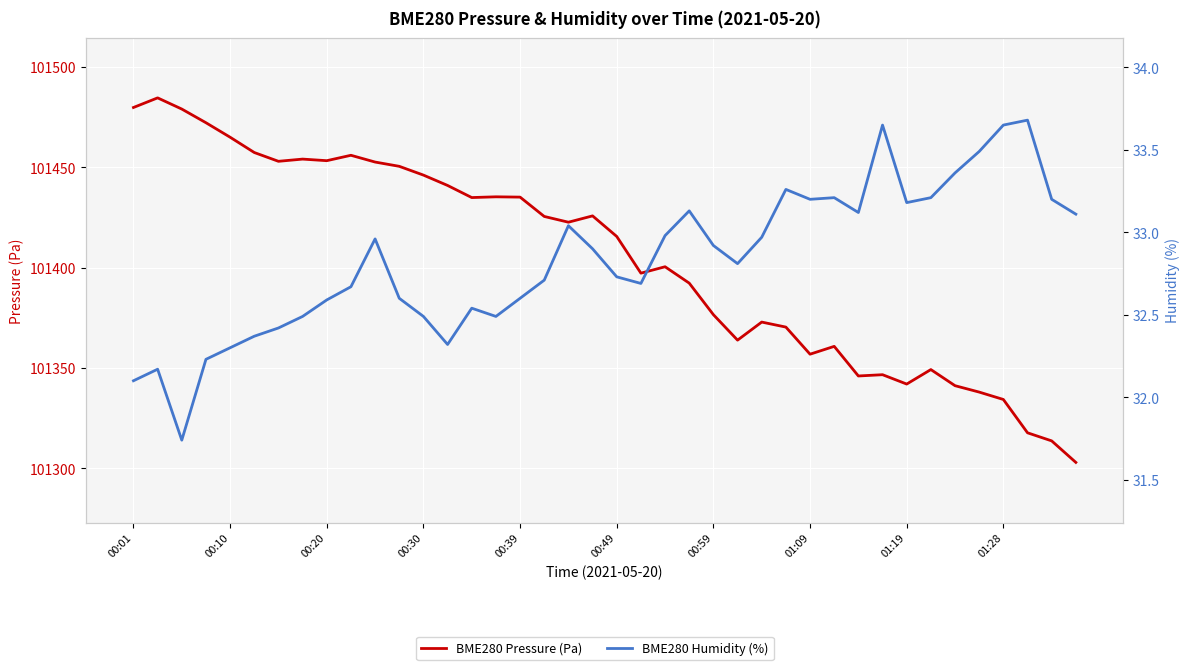

True or false: BME280 Humidity (%) and BME280 Pressure (Pa) intersect in this chart.

False